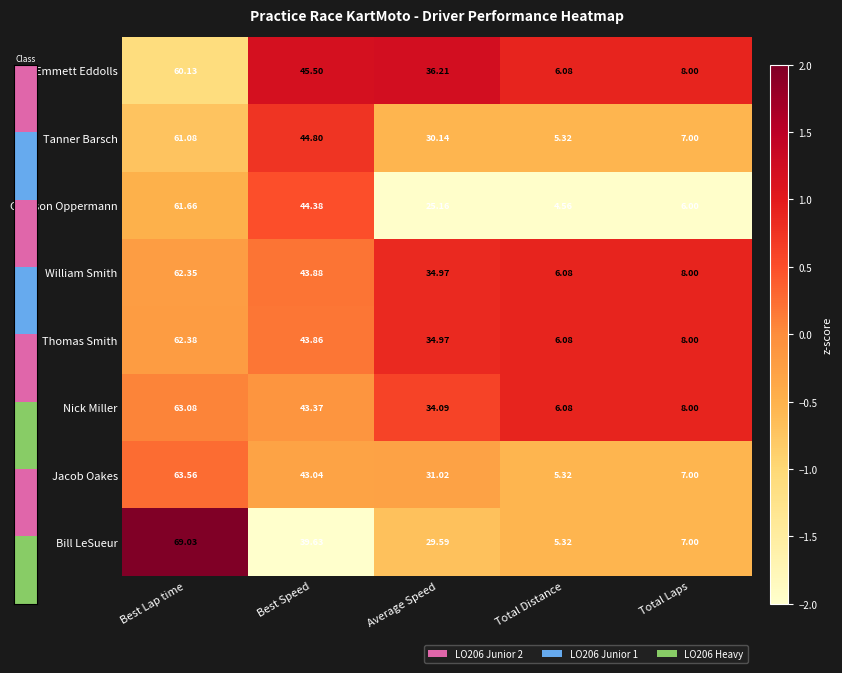

At which label does Nick Miller first exceed 34?

Best Lap time